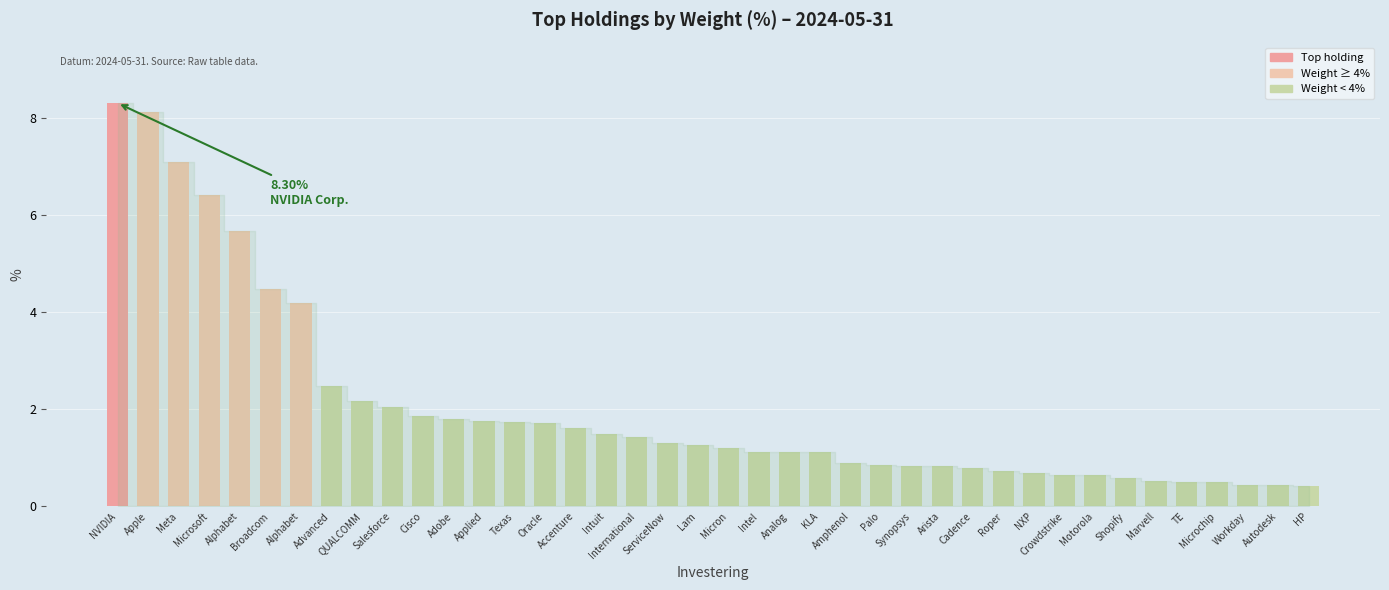

Does the chart contain stacked bars?

No